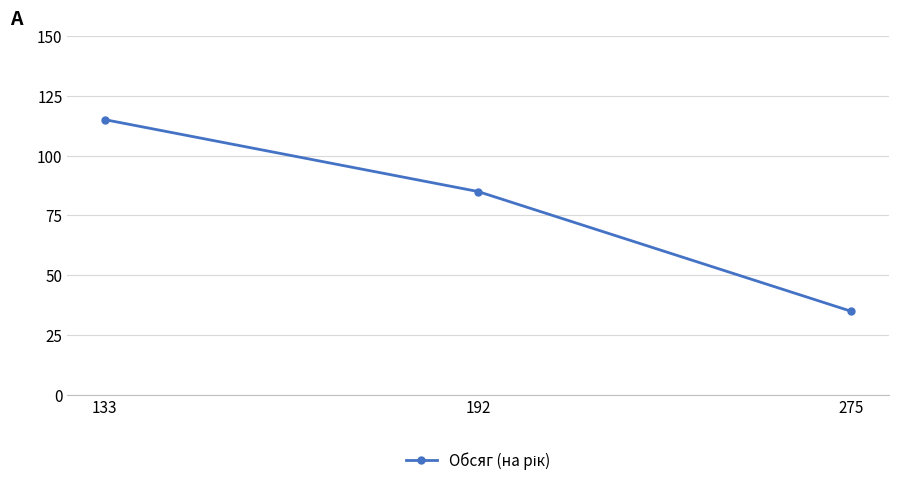

How many values are below 85?

1